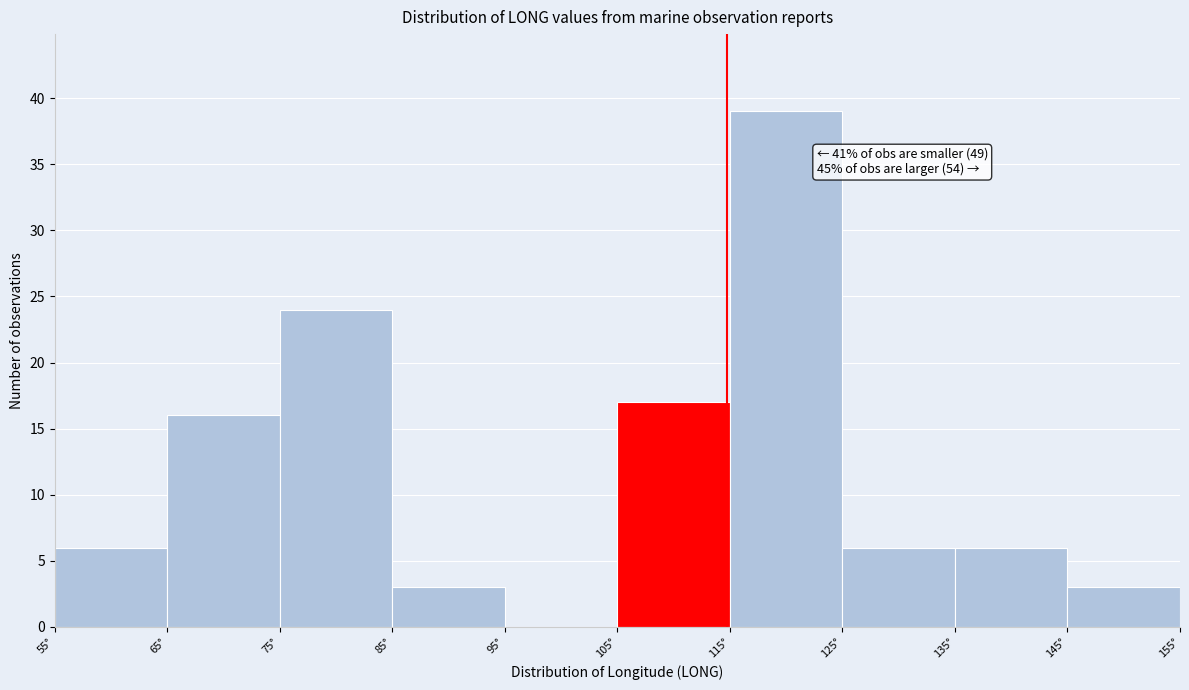

Over which range of the x-axis is the bar tallest?

115 to 125